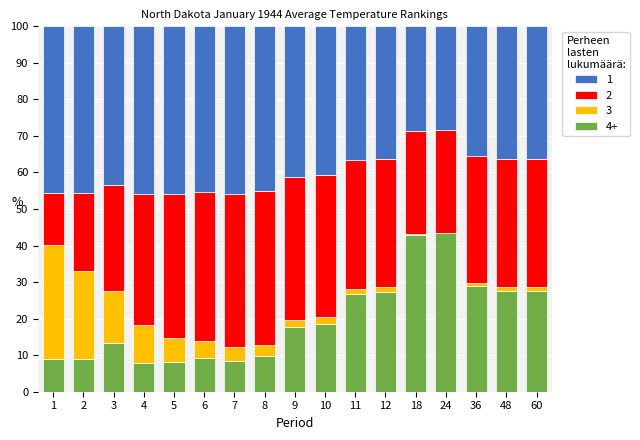

Are the bars grouped side by side (vs. stacked)?

No